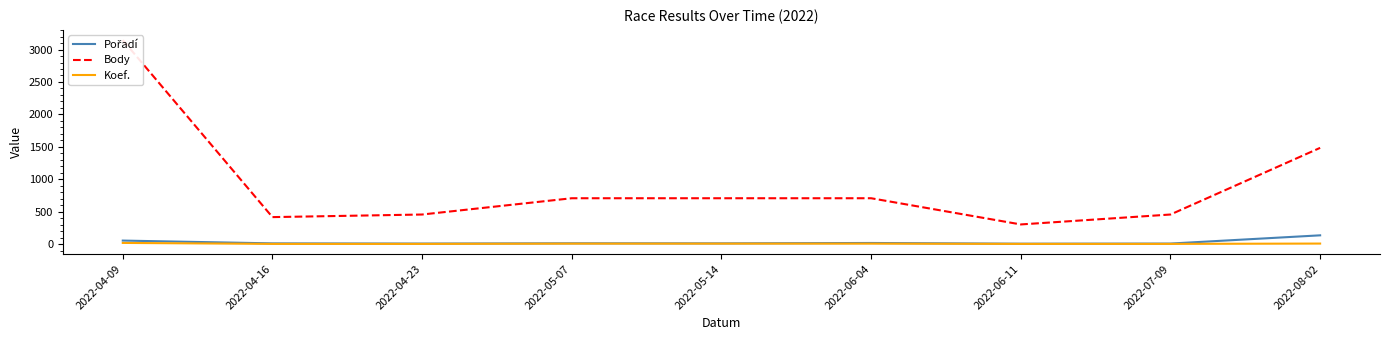

What is the sum of the Koef. values at 2022-04-09 and 2022-06-04?

25